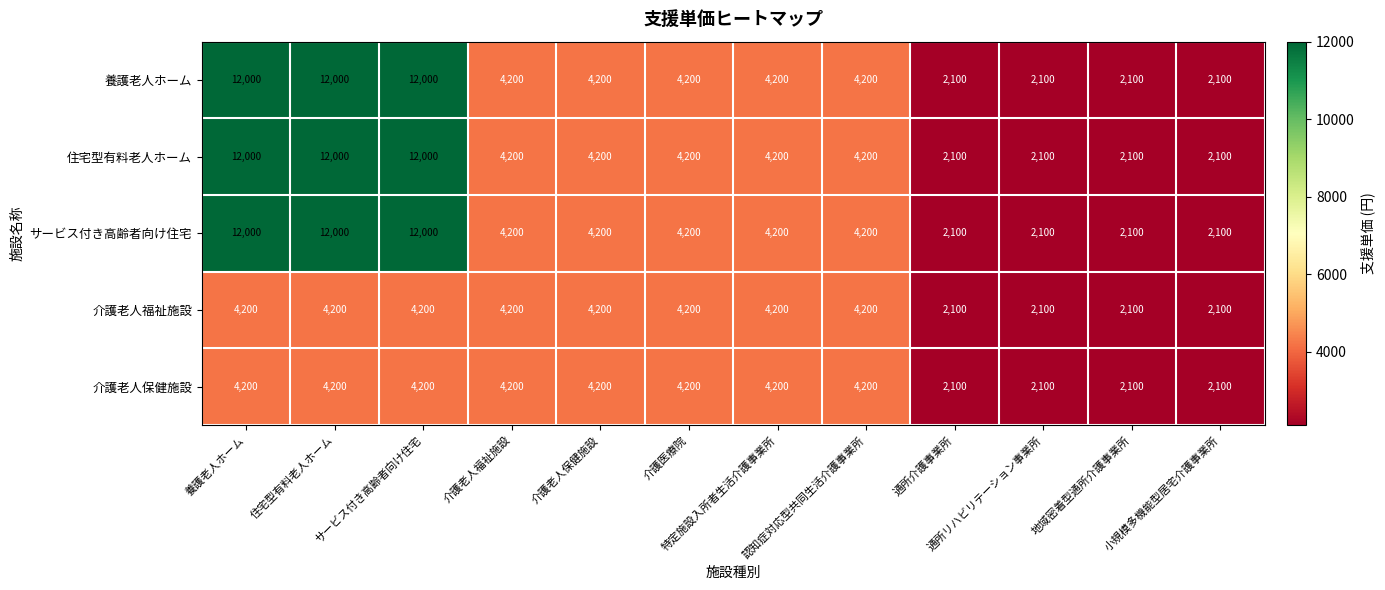

At how many categories does at least one series exceed 8444?

3